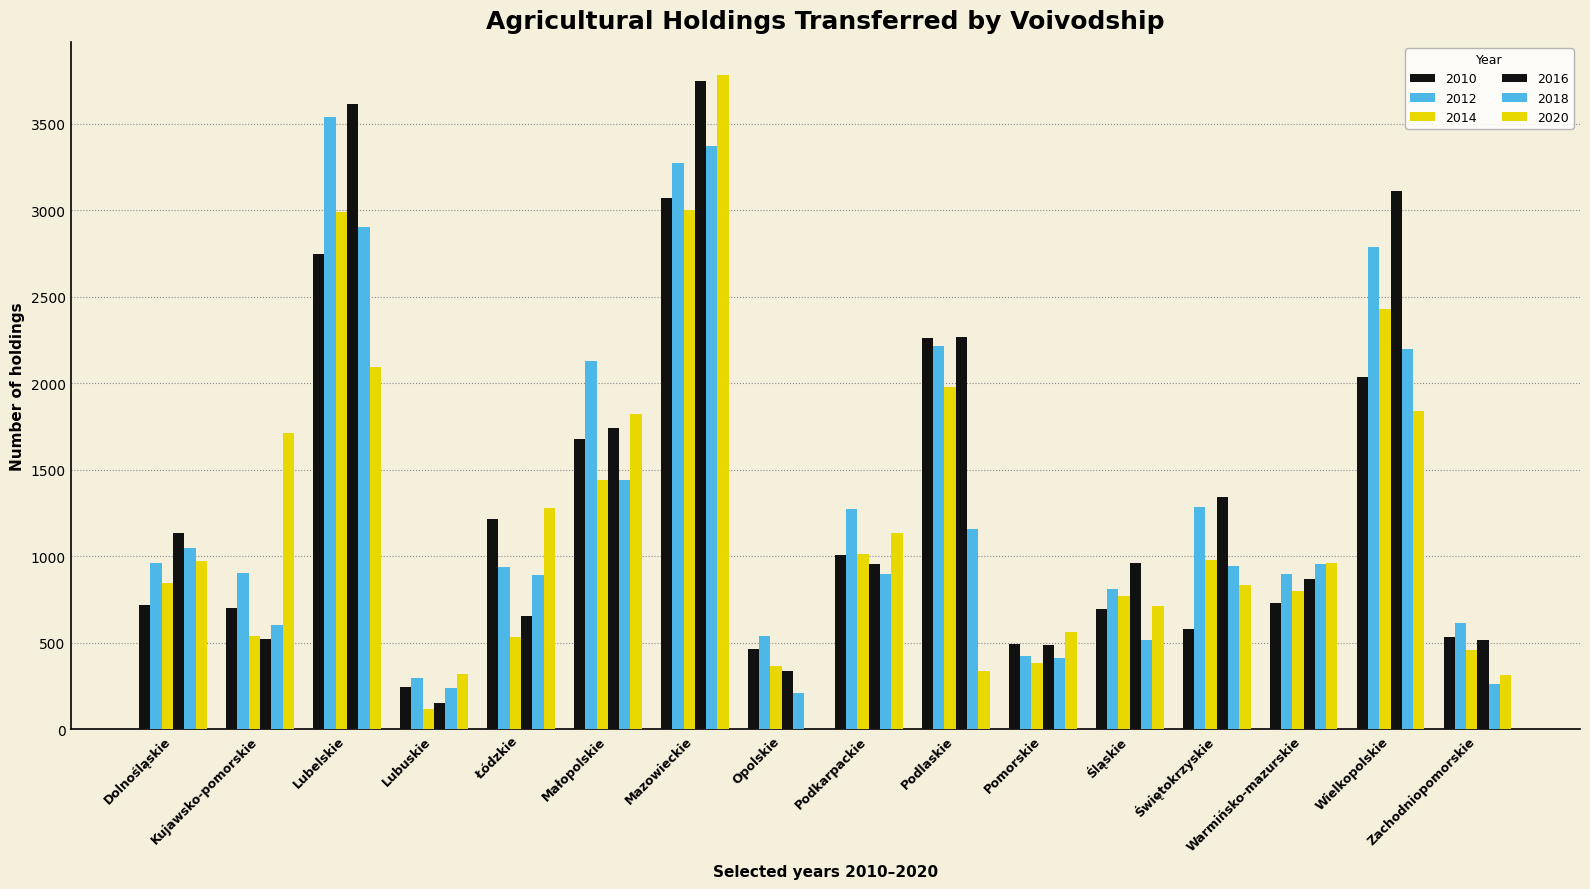

How many groups of bars are there?

16